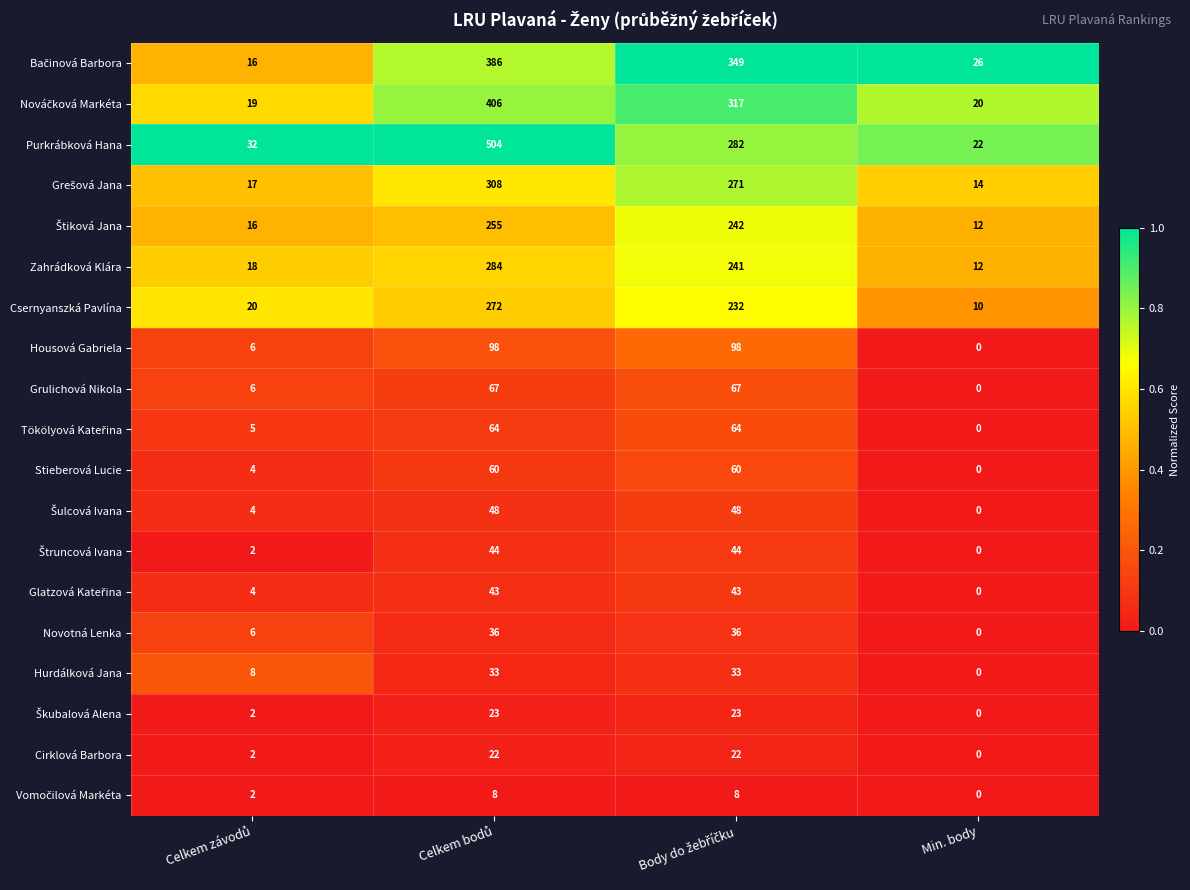

Which series has the largest total across all categories?

Purkrábková Hana